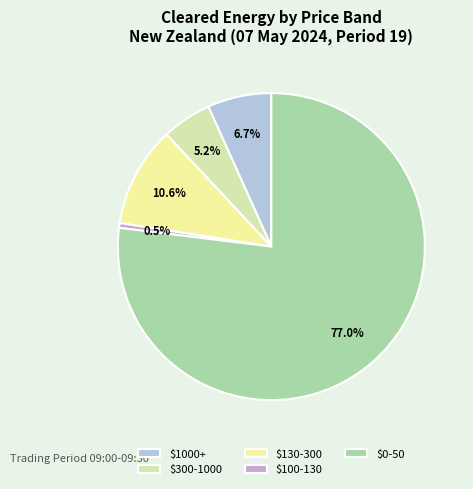

How many slices are in this pie chart?

5